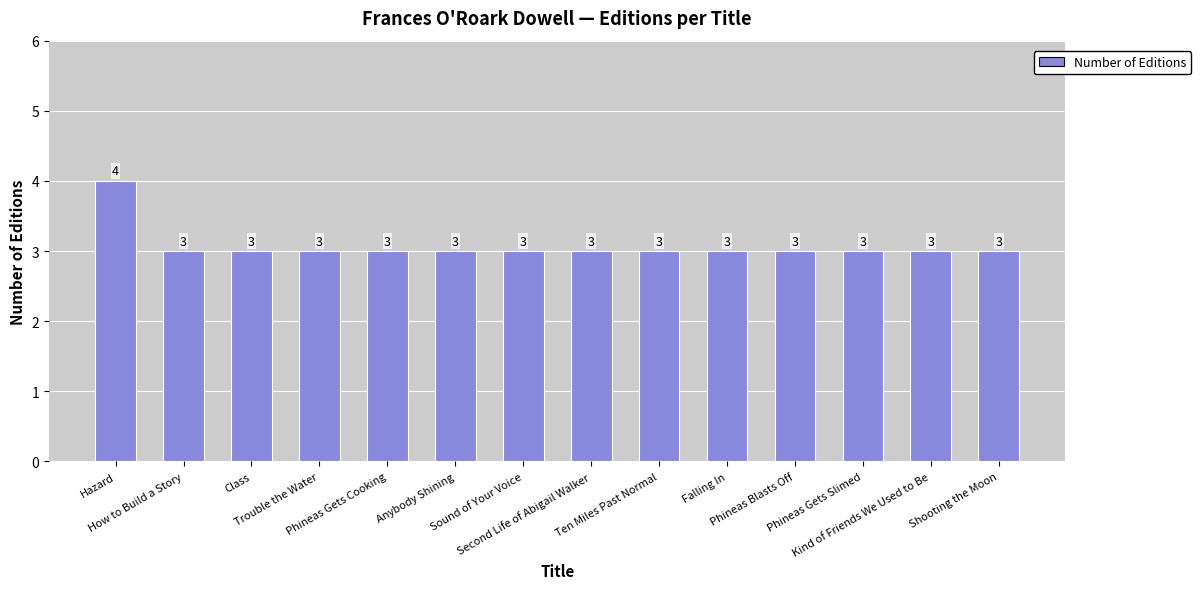

What is the minimum value shown in the chart?

3